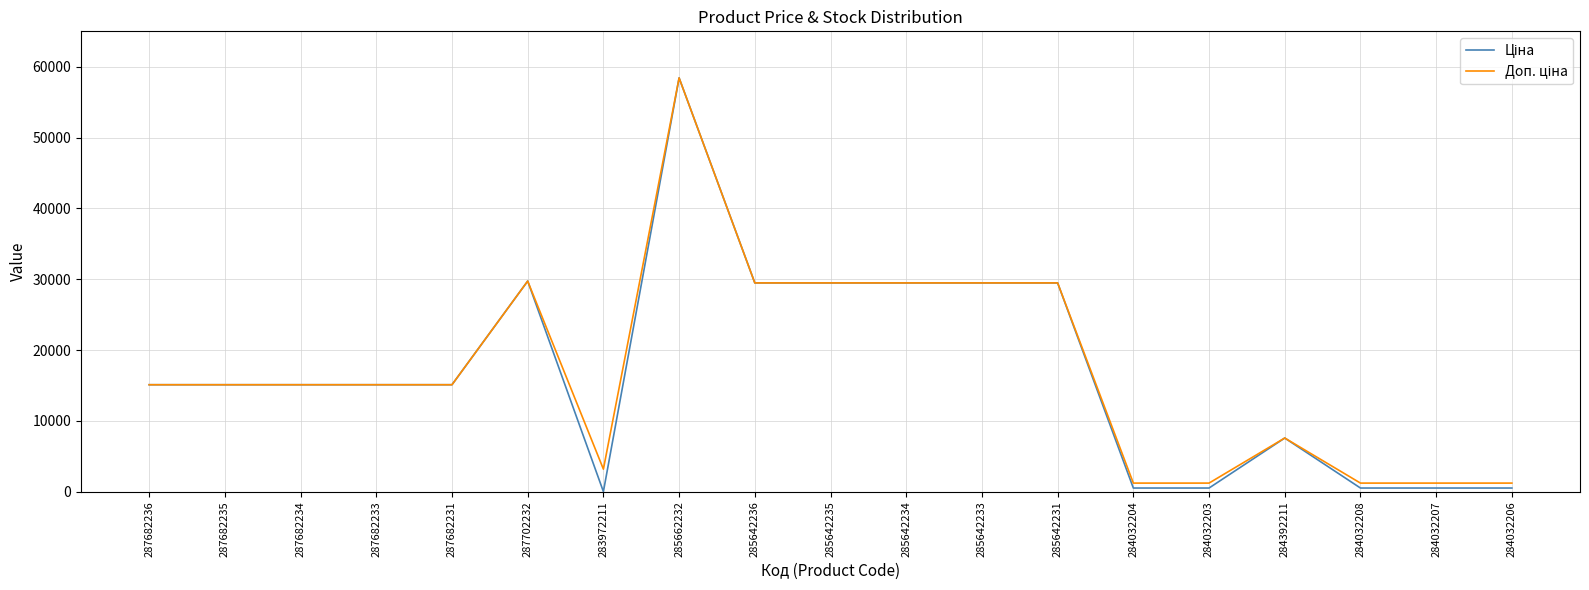

At which category is the sum across all series the highest?

285662232